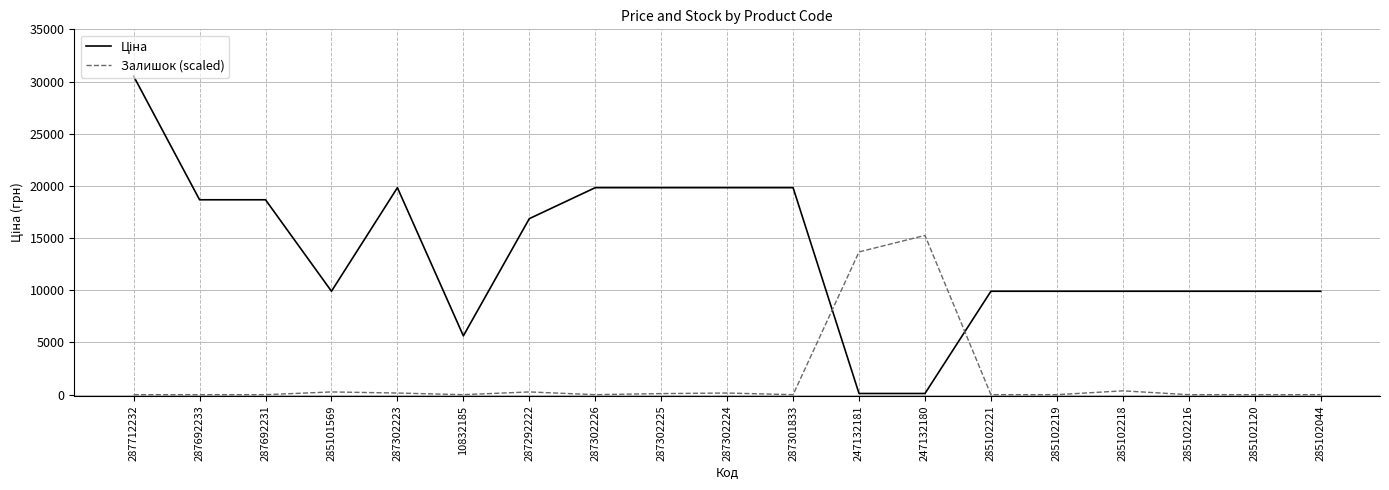

What is the difference between the maximum and minimum values in the Залишок (scaled) series?

15256.2